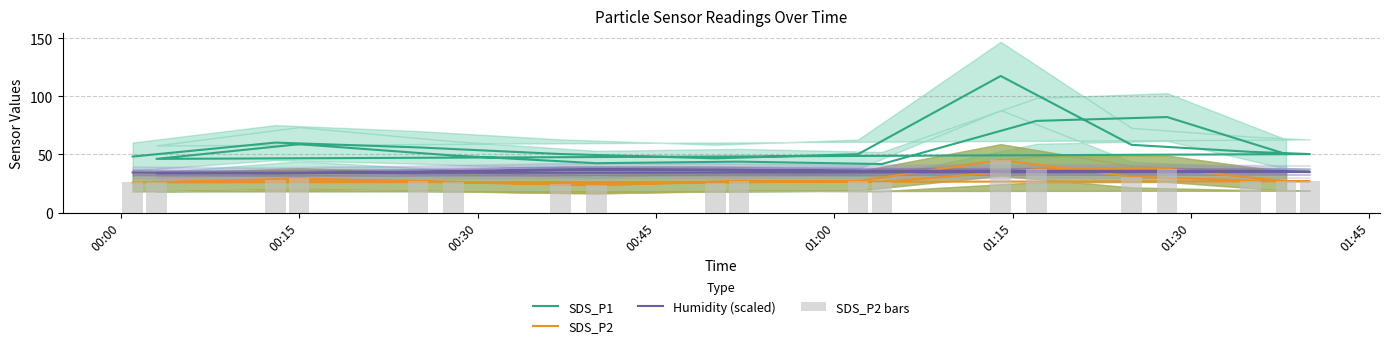

True or false: SDS_P2 bars has a value of 18.1 at 01:15.

False